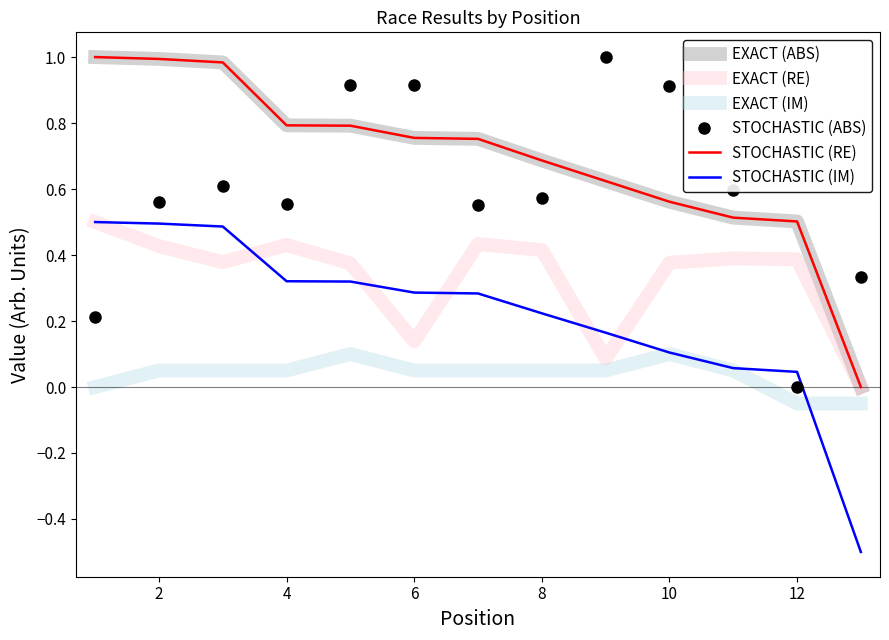

Does the chart have visible grid lines?

No